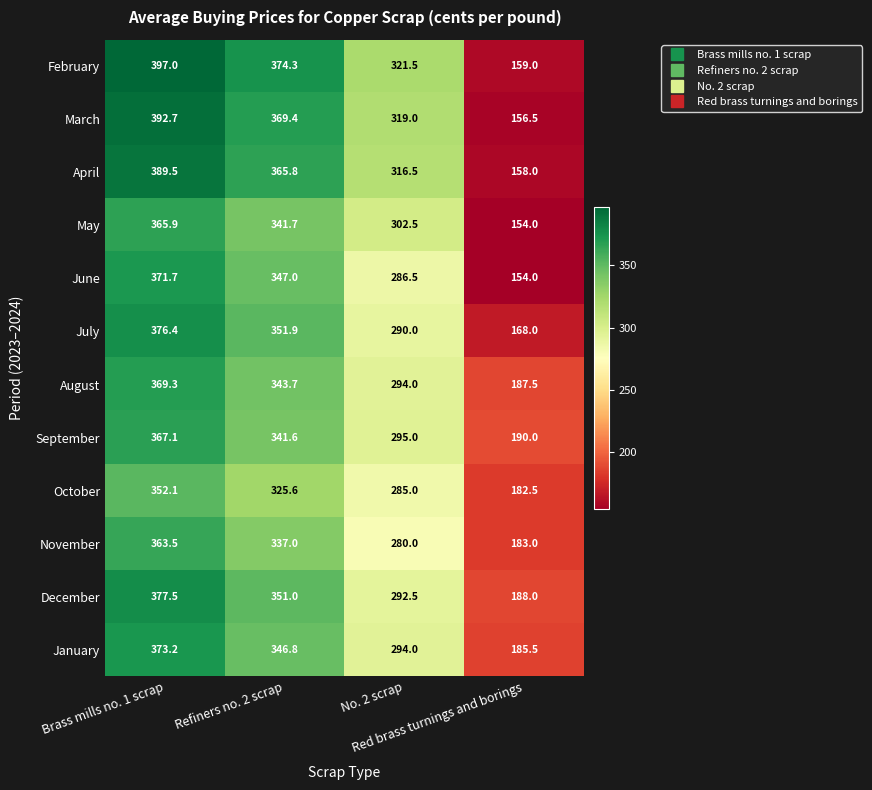

What is the maximum value for March?

392.7